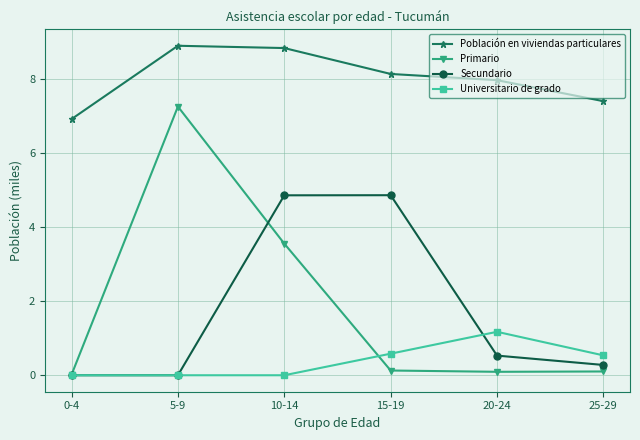

What is the maximum value for Universitario de grado?

1.2